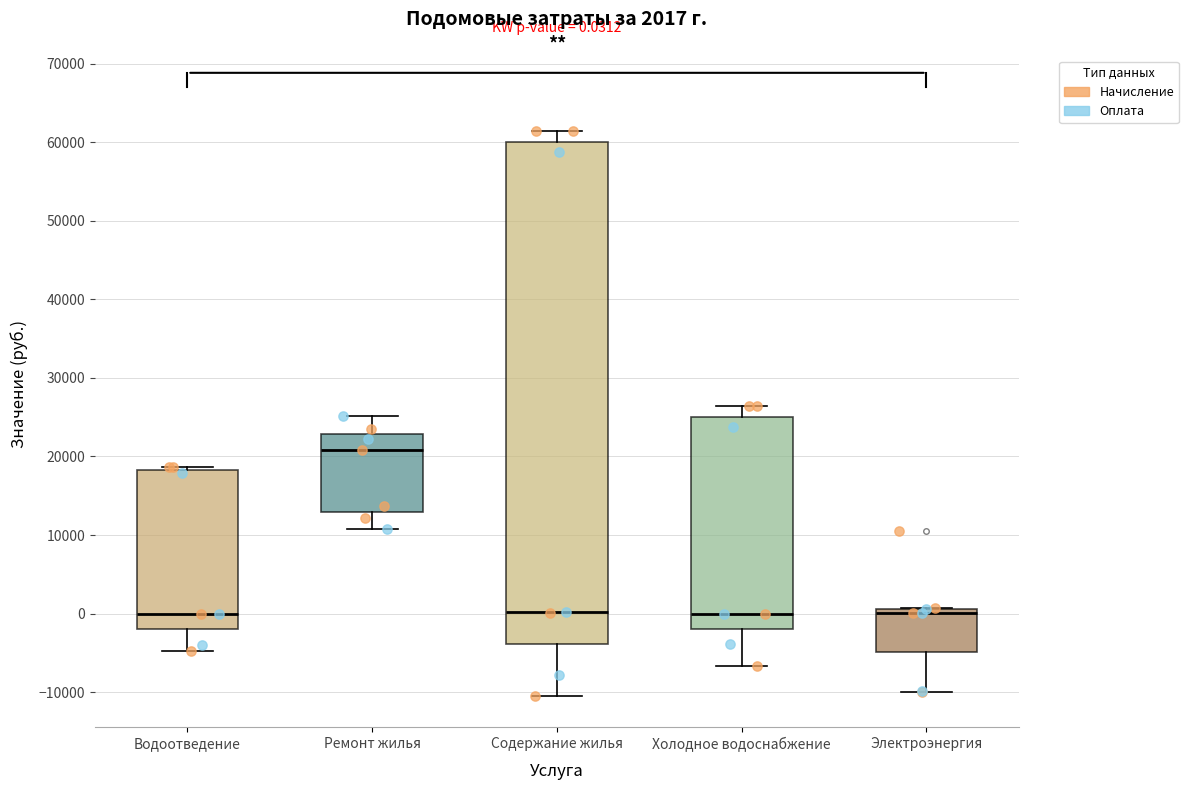

Comparing the boxes themselves (not the whiskers), which one is the tallest?

Содержание жилья